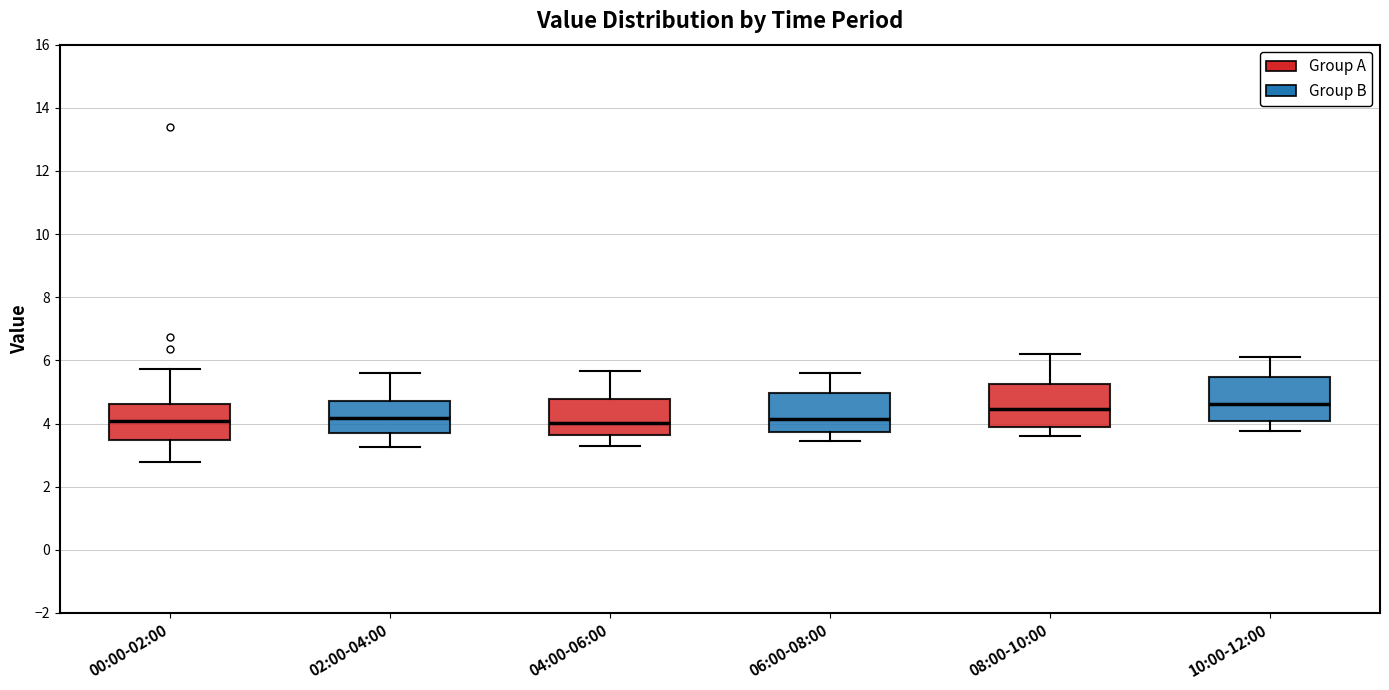

Reading left to right, read every box against the y-axis: the position of its median line, the range the box covers, and the ends of its whiskers. The values are not printed on the chart, so give them approximately, as read against the axis.

00:00-02:00: median 4.0, box 3.4 to 4.6, whiskers 2.8 to 5.8
02:00-04:00: median 4.2, box 3.8 to 4.8, whiskers 3.2 to 5.6
04:00-06:00: median 4.0, box 3.6 to 4.8, whiskers 3.4 to 5.6
06:00-08:00: median 4.2, box 3.8 to 5.0, whiskers 3.4 to 5.6
08:00-10:00: median 4.4, box 4.0 to 5.2, whiskers 3.6 to 6.2
10:00-12:00: median 4.6, box 4.0 to 5.4, whiskers 3.8 to 6.2